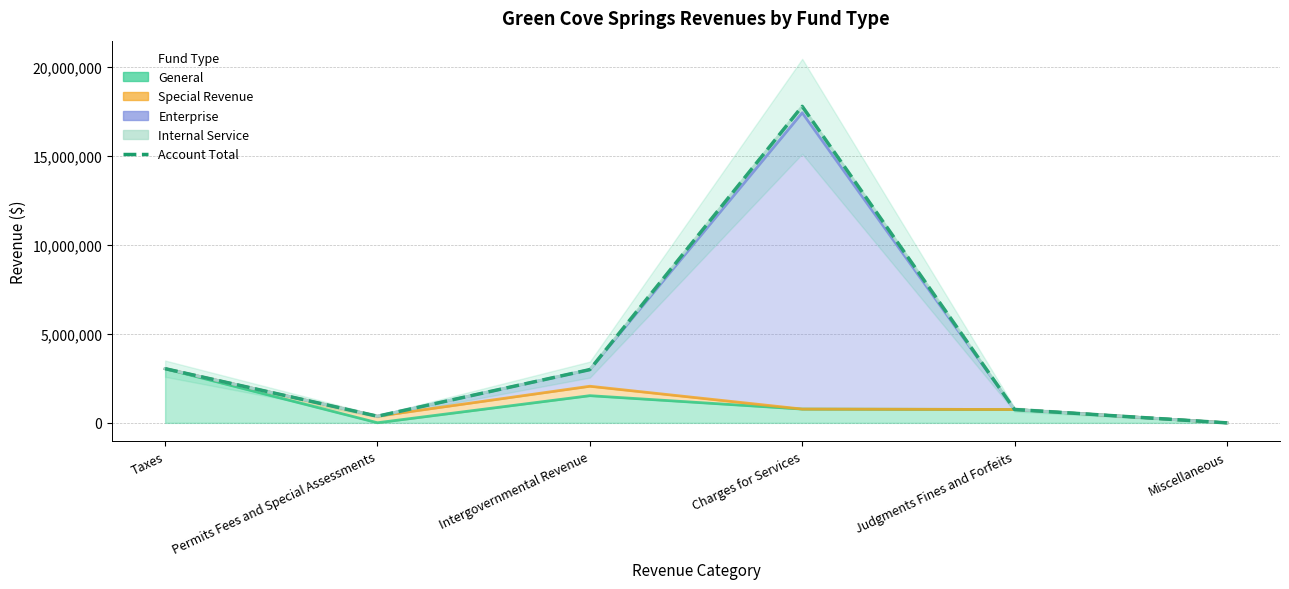

Reading left to right, list all the values displayed in this chart.

3045480	373456	2993143	17787337	751410	0